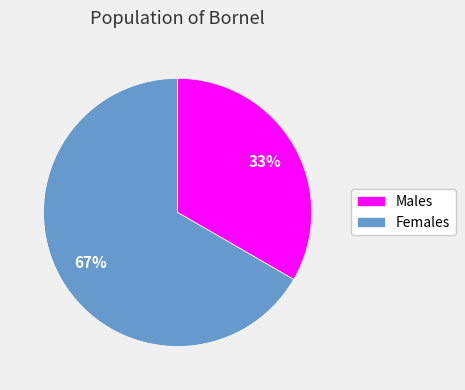

How many slices are in this pie chart?

2